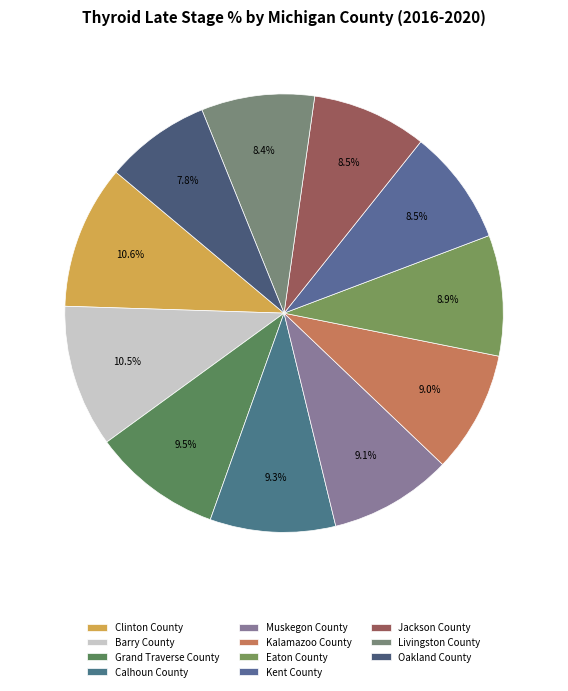

What is the total percentage of Muskegon County and Clinton County?

19.7%